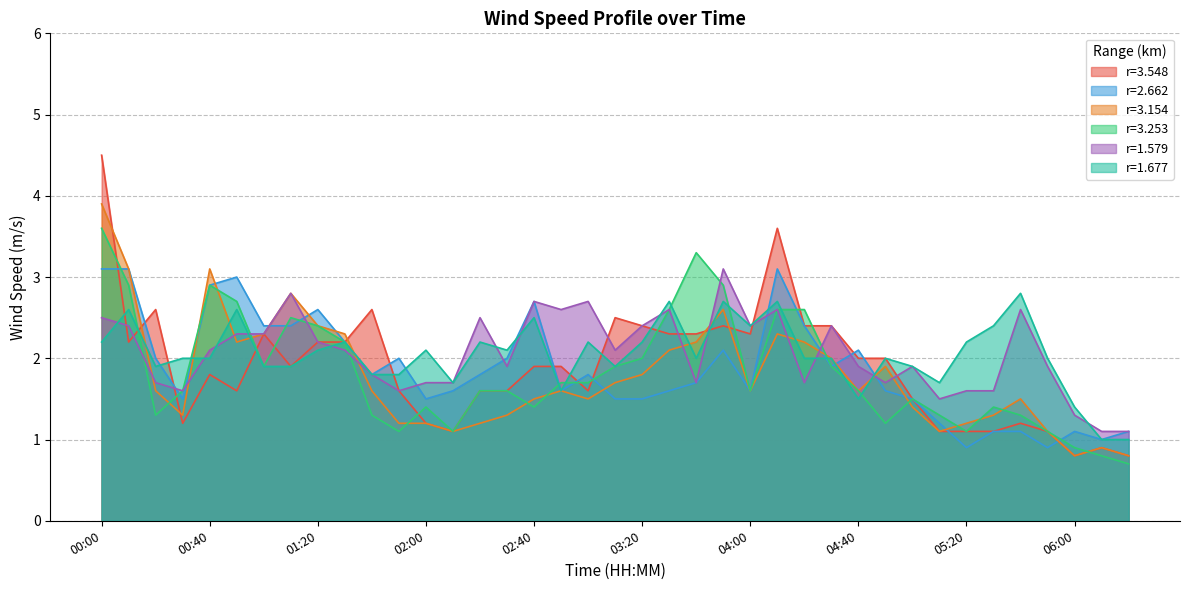

Where is 2.662 nearest to the value 2?

00:20